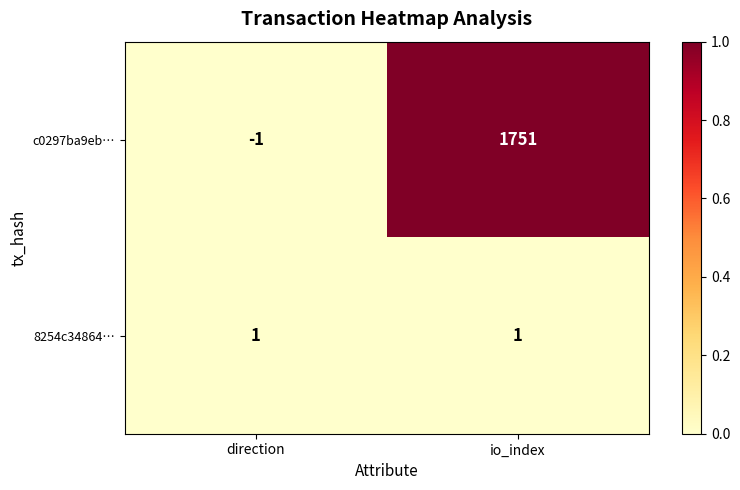

Between direction and io_index, which series saw the biggest shift?

c0297ba9eb…